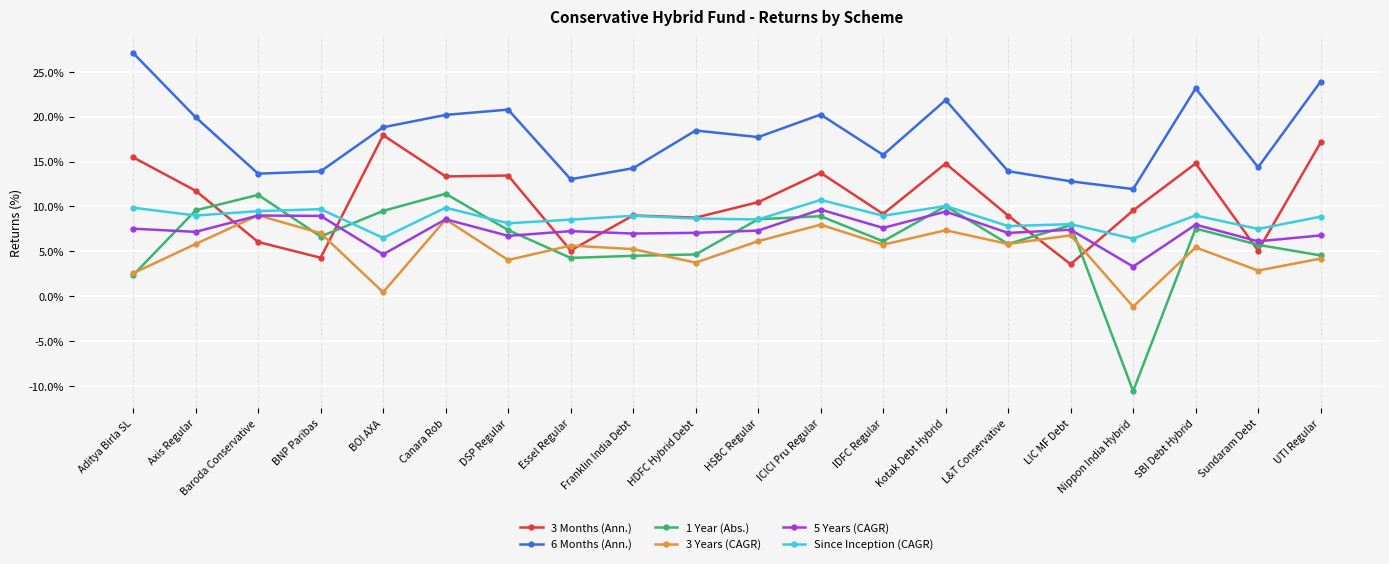

What is the label of the 17th point from the left?

Nippon India Hybrid